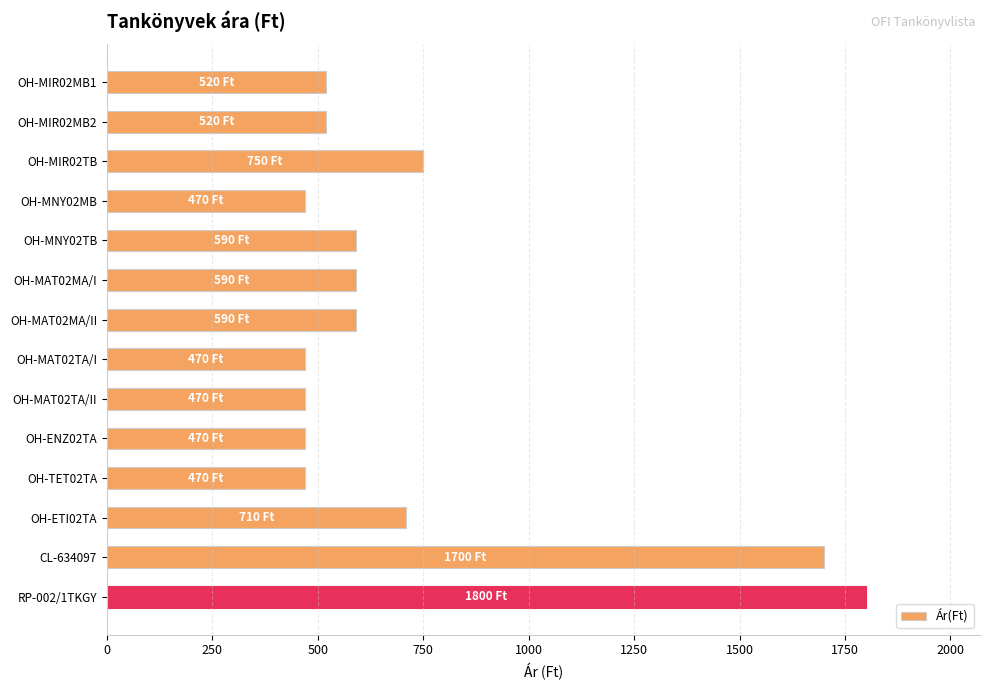

What is the change in value from OH-MAT02TA/I to RP-002/1TKGY?

+1330